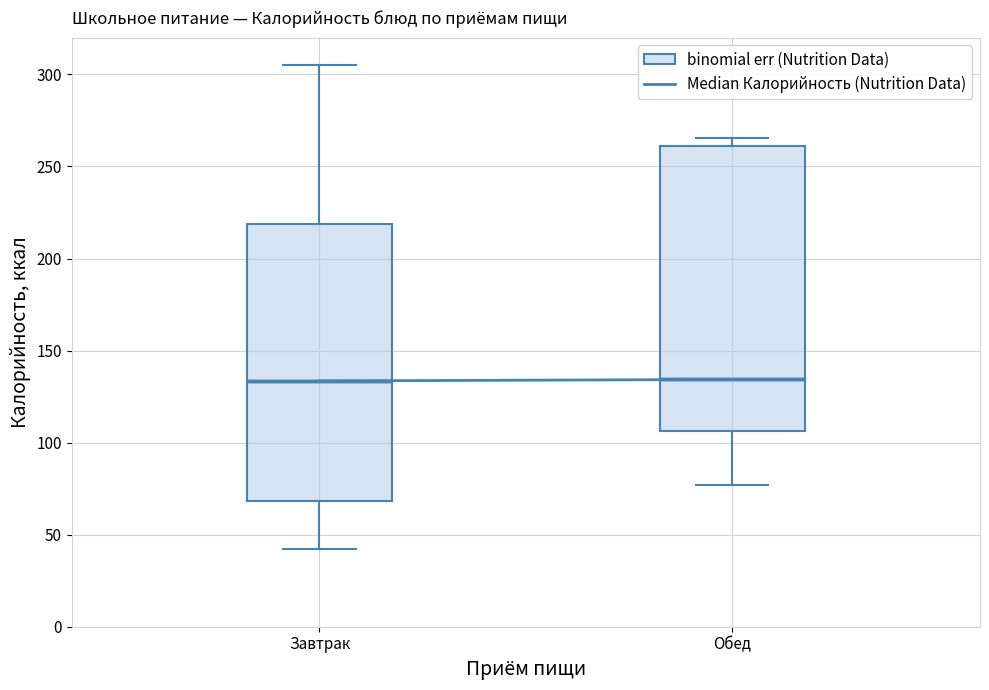

Where does the lower whisker of the box for Завтрак end on the y-axis? The values are not printed on the chart, so give them approximately, as read against the axis.

40